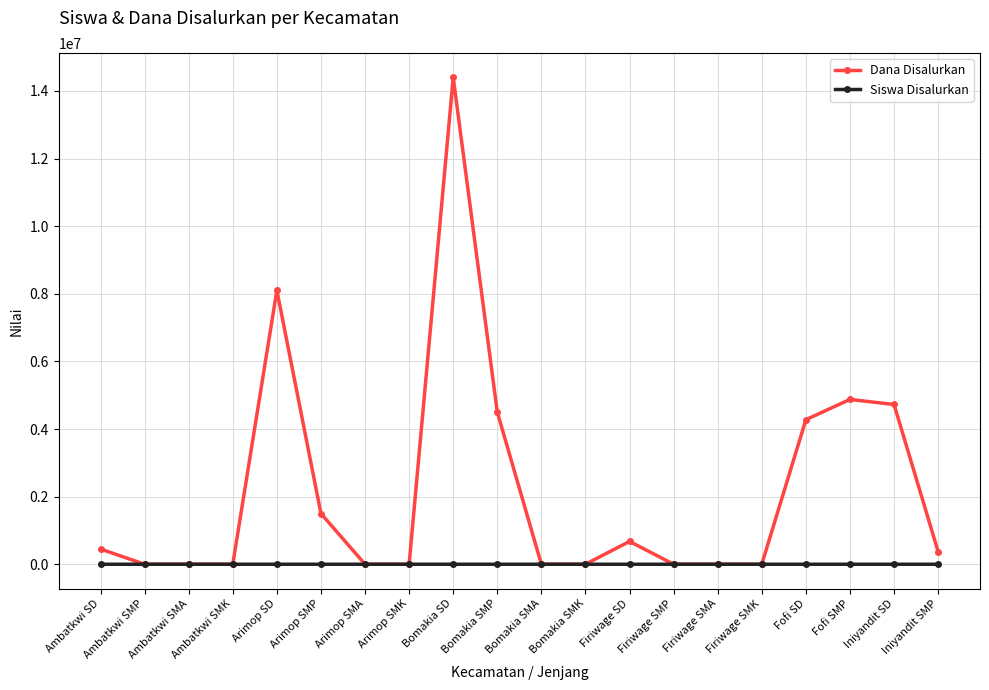

At which label does Dana Disalurkan reach its peak?

Bomakia SD